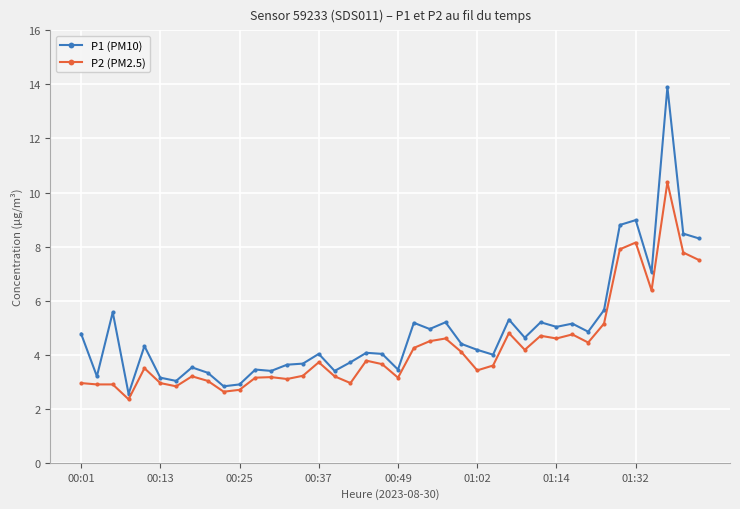

What is the average value of the P2 (PM2.5) series?

4.3